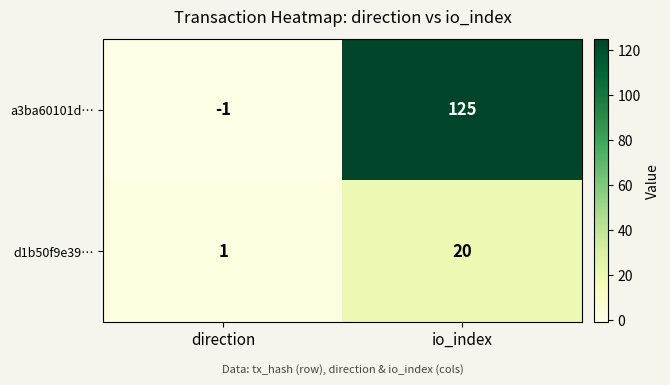

List the series in order of their overall mean, highest first.

a3ba60101d…, d1b50f9e39…